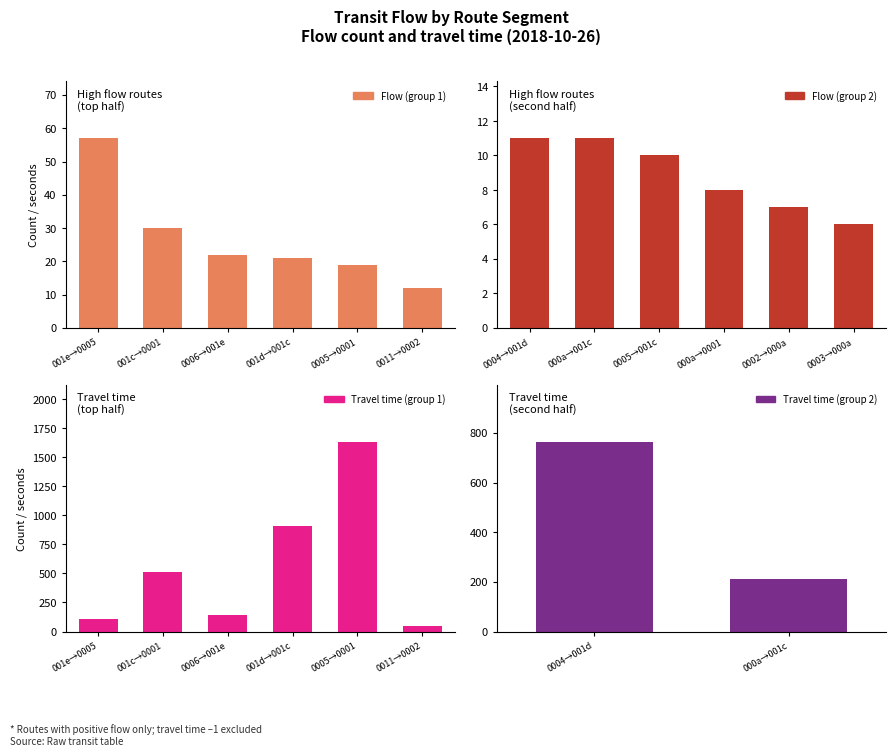

What is the greatest value displayed?

1633